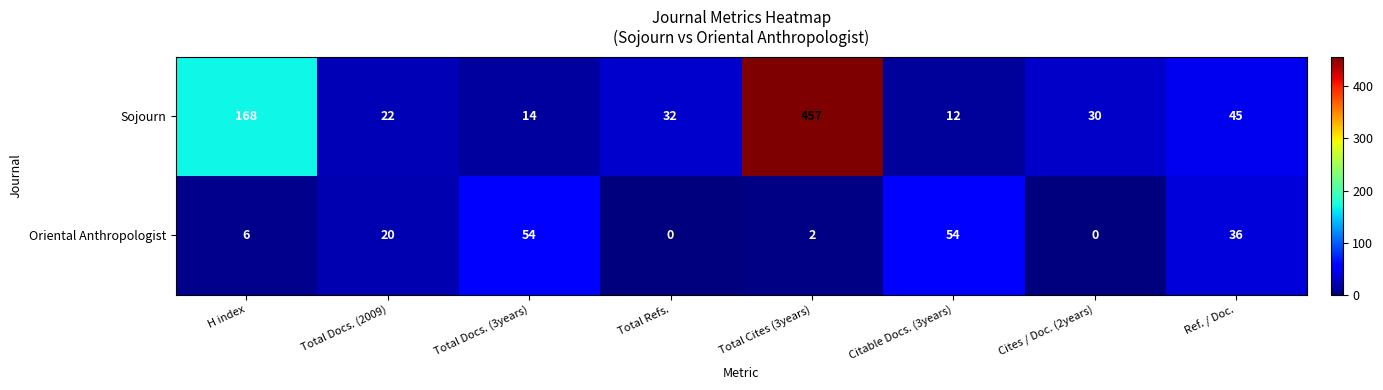

Reading right to left, list all the values displayed in this chart.

Sojourn: Ref. / Doc.=45	Cites / Doc. (2years)=30	Citable Docs. (3years)=12	Total Cites (3years)=457	Total Refs.=32	Total Docs. (3years)=14	Total Docs. (2009)=22	H index=168
Oriental Anthropologist: Ref. / Doc.=36	Cites / Doc. (2years)=0	Citable Docs. (3years)=54	Total Cites (3years)=2	Total Refs.=0	Total Docs. (3years)=54	Total Docs. (2009)=20	H index=6